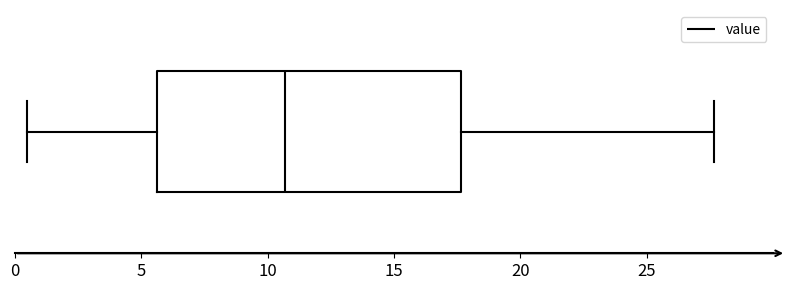

Transcribe this box plot: give where the median line is, the range the box spans, and where the two whiskers end, as read against the x-axis. The values are not printed on the chart, so give them approximately, as read against the axis.

median 10.5, box 5.5 to 17.5, whiskers 0.5 to 27.5